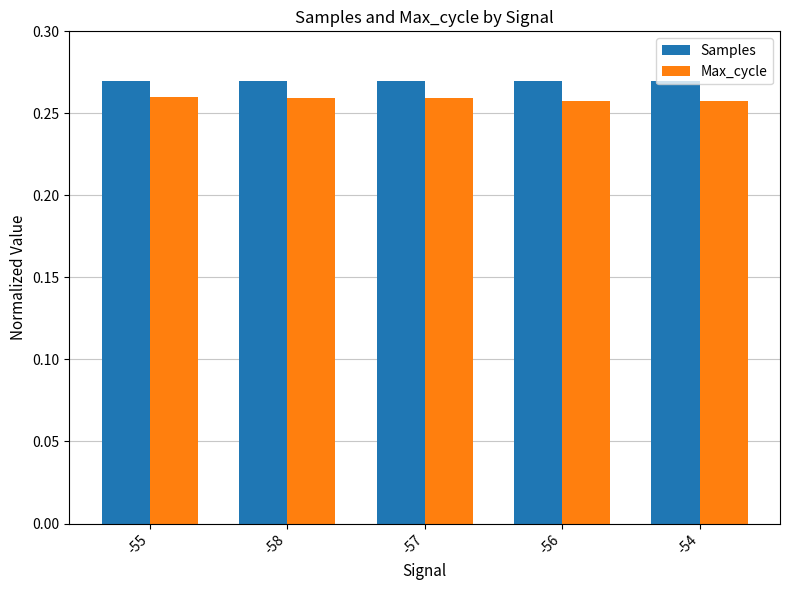

Count the Max_cycle values in the range 0 to 1.

5